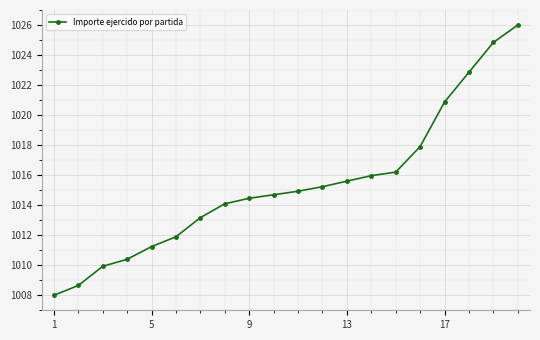

What is the minimum value shown in the chart?

1008.0